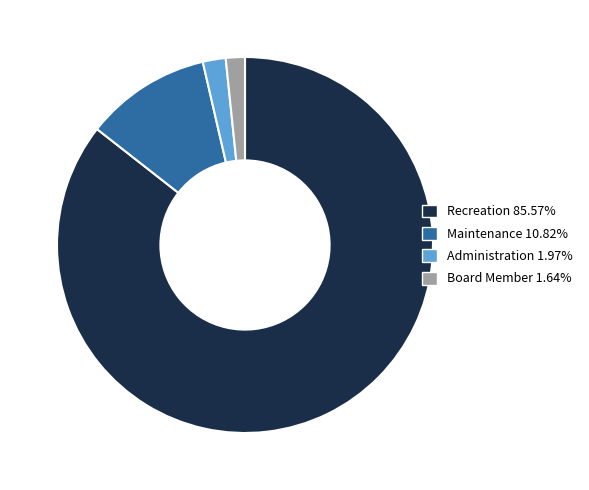

How many slices are in this pie chart?

4